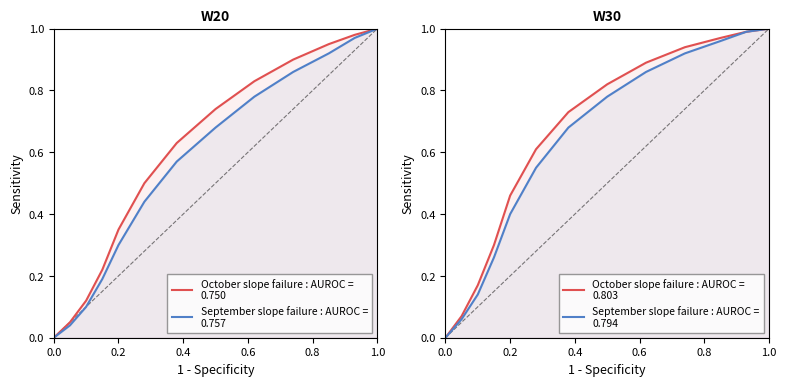

Which series has the widest spread of values?

October slope failure